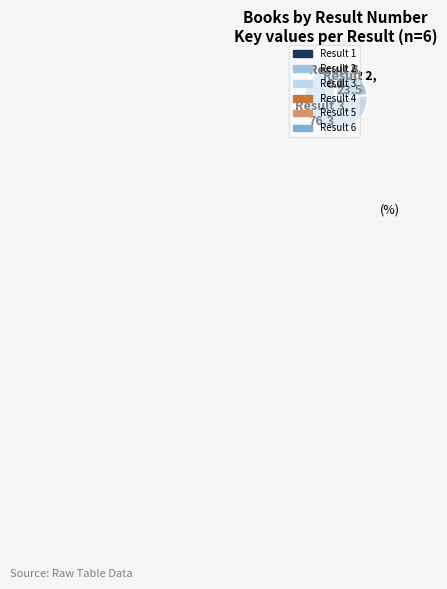

Which slice is the largest?

Result 3